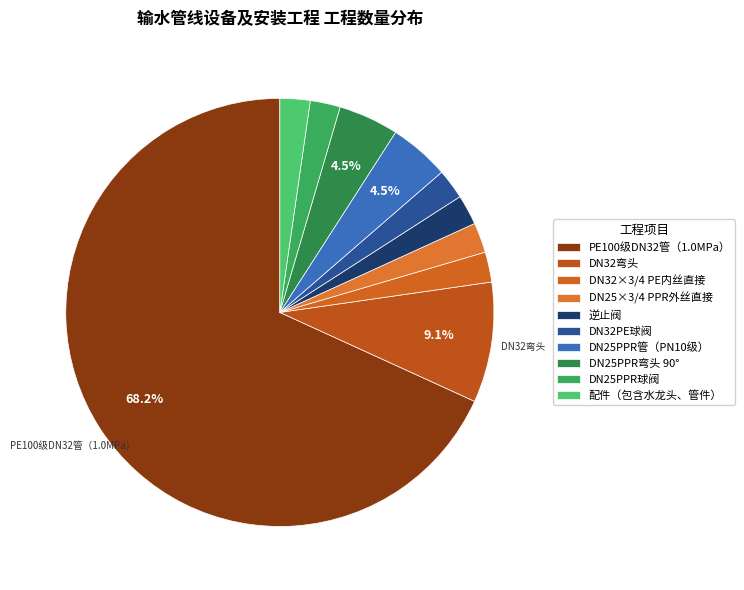

Do 配件（包含水龙头、管件） and PE100级DN32管（1.0MPa） together represent more than half of the pie?

Yes